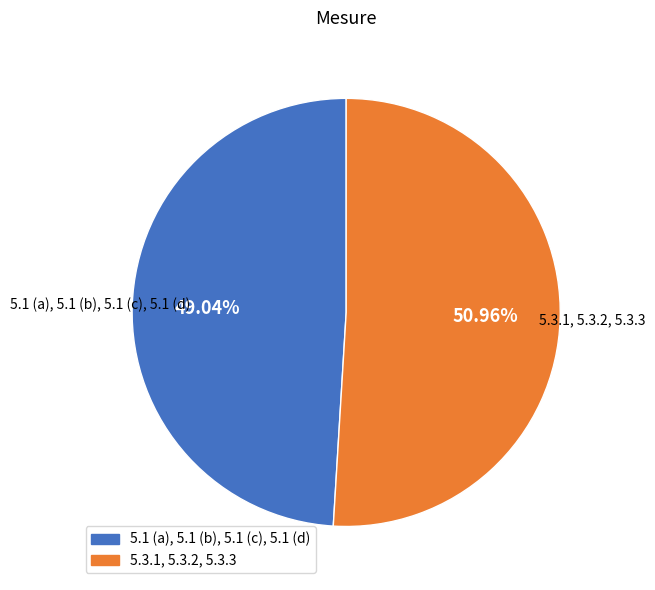

Rank the categories by value from lowest to highest.

5.1 (a), 5.1 (b), 5.1 (c), 5.1 (d), 5.3.1, 5.3.2, 5.3.3